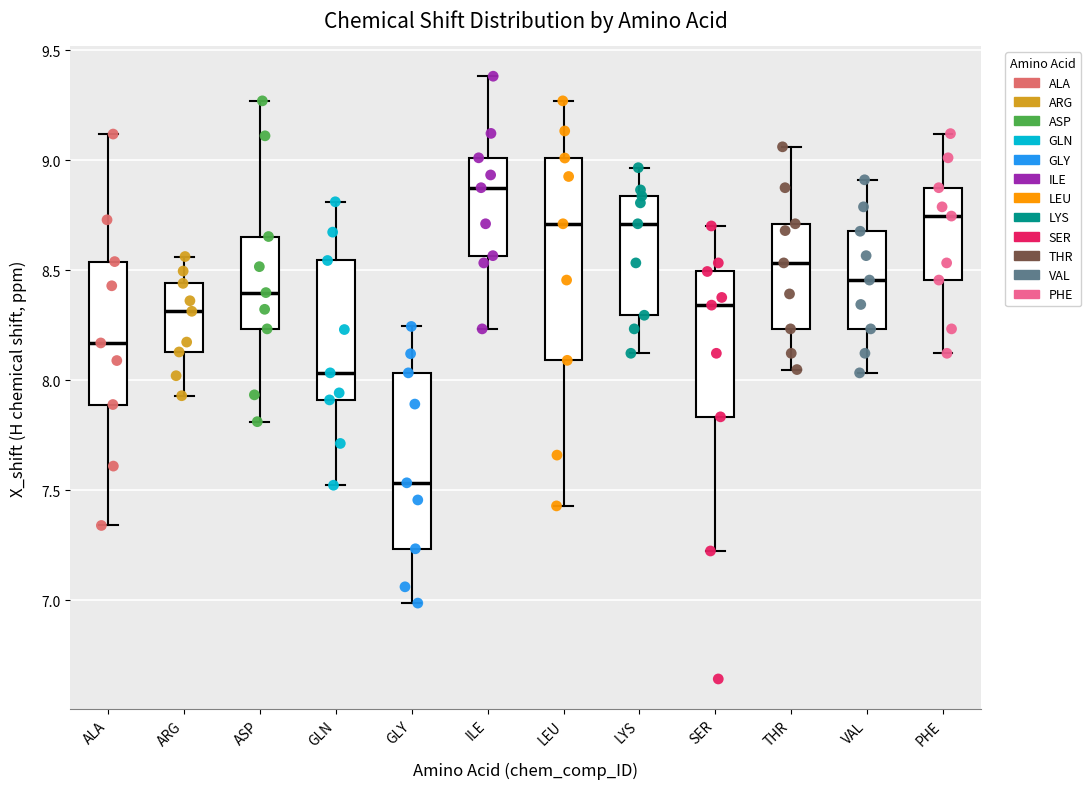

Where does the upper whisker of the box for VAL end on the y-axis? The values are not printed on the chart, so give them approximately, as read against the axis.

8.90